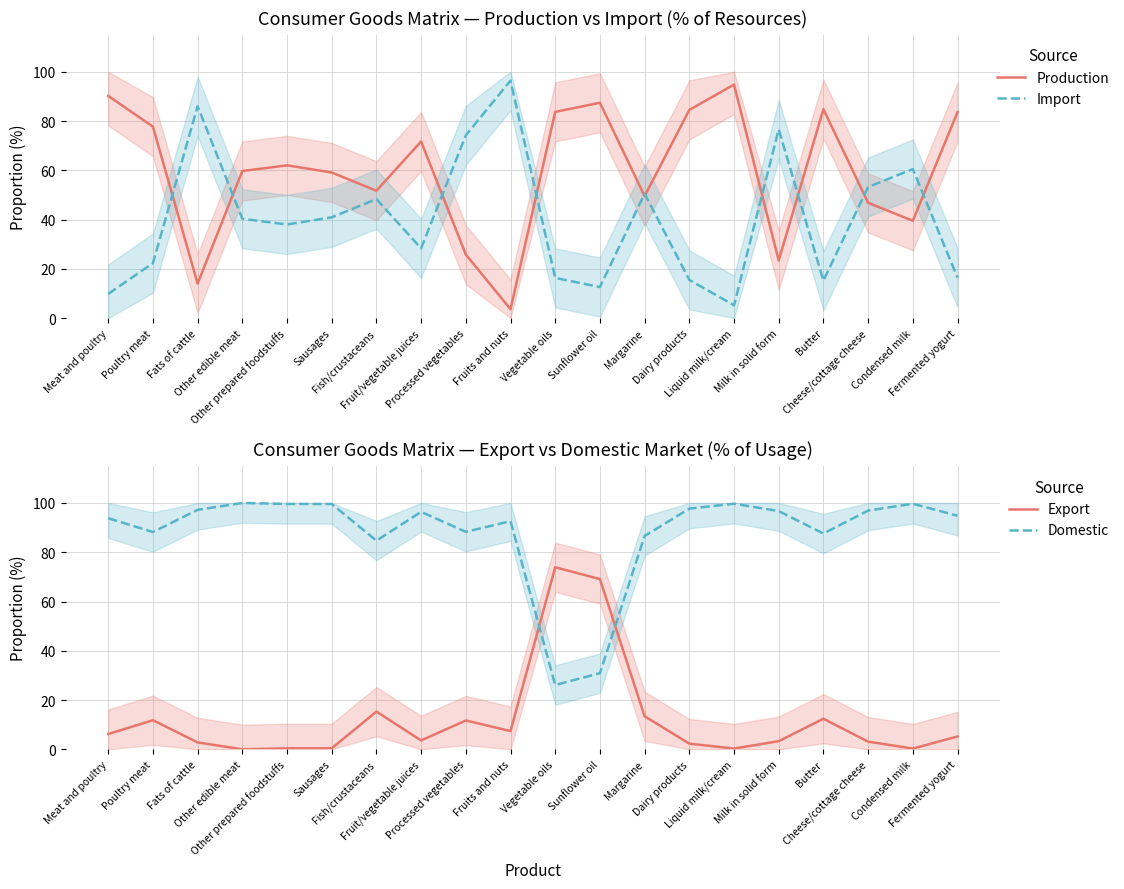

What is the sum of the Domestic values at Condensed milk and Dairy products?

197.4